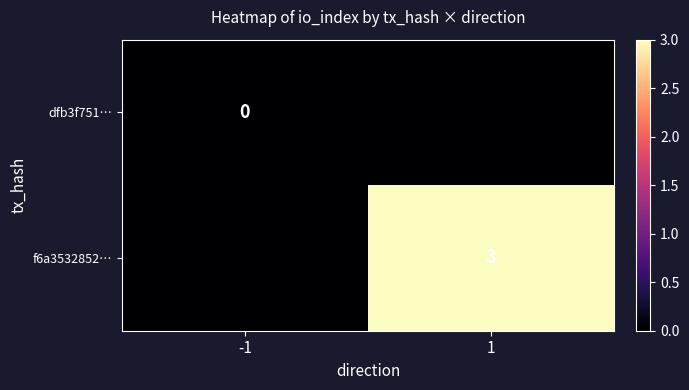

What is the total value across all series at 1?

3